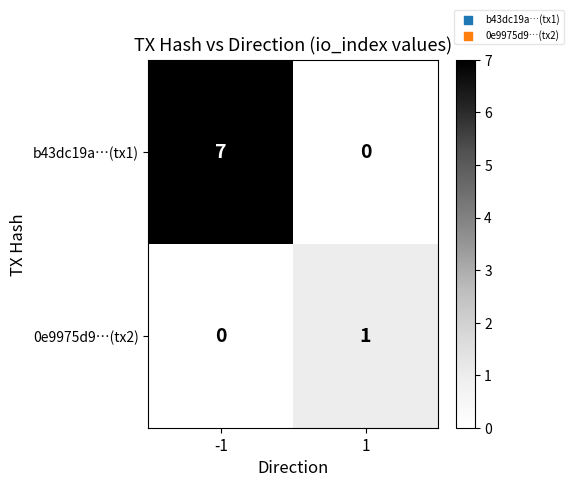

Which series has the largest total across all categories?

b43dc19a…(tx1)